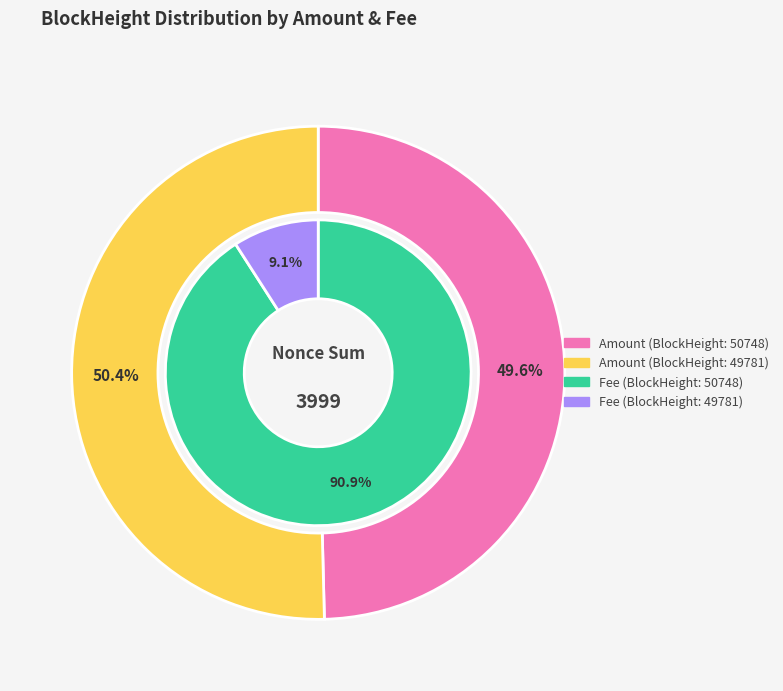

To the nearest percent, what is the combined percentage of 49781 and 50748?

100%